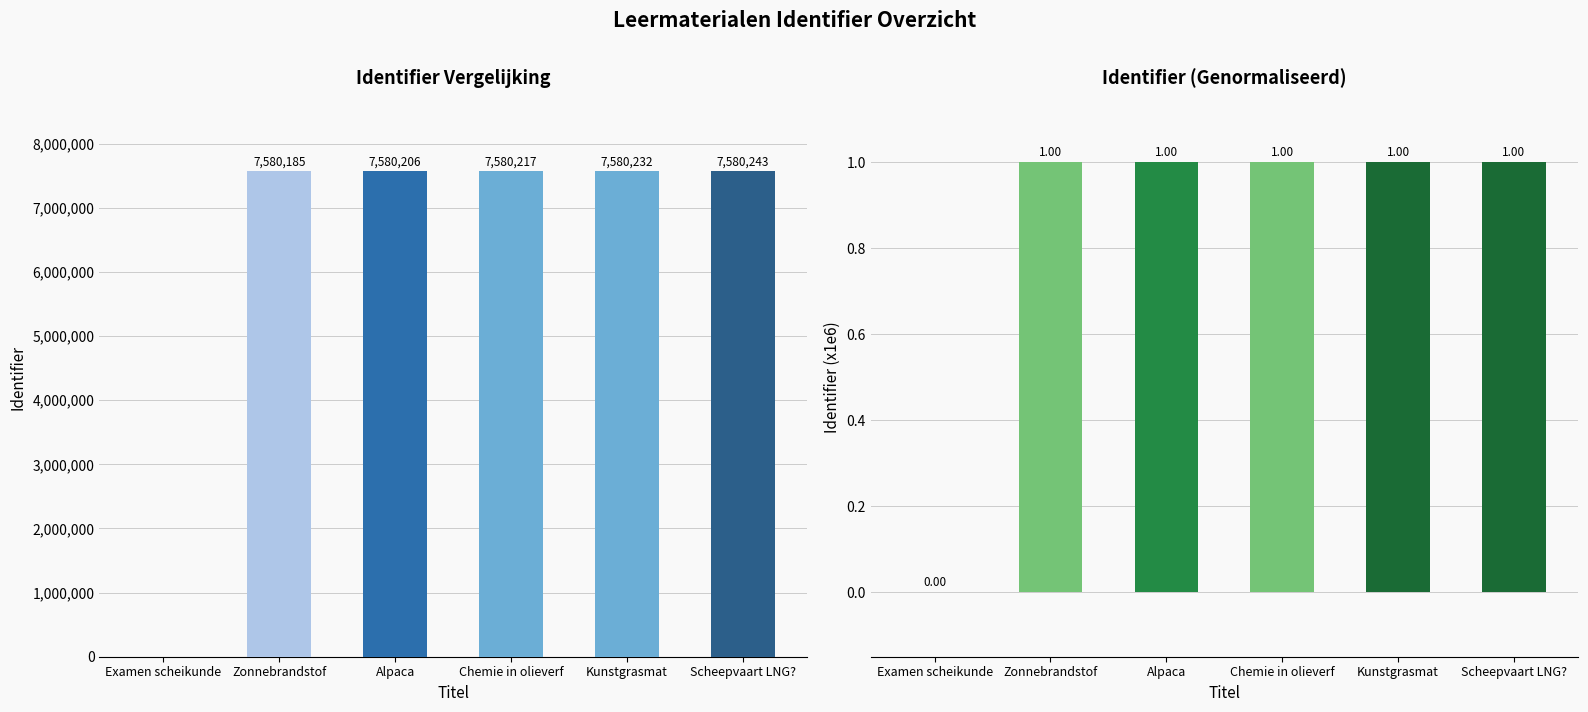

Count the number of data series in this chart.

2